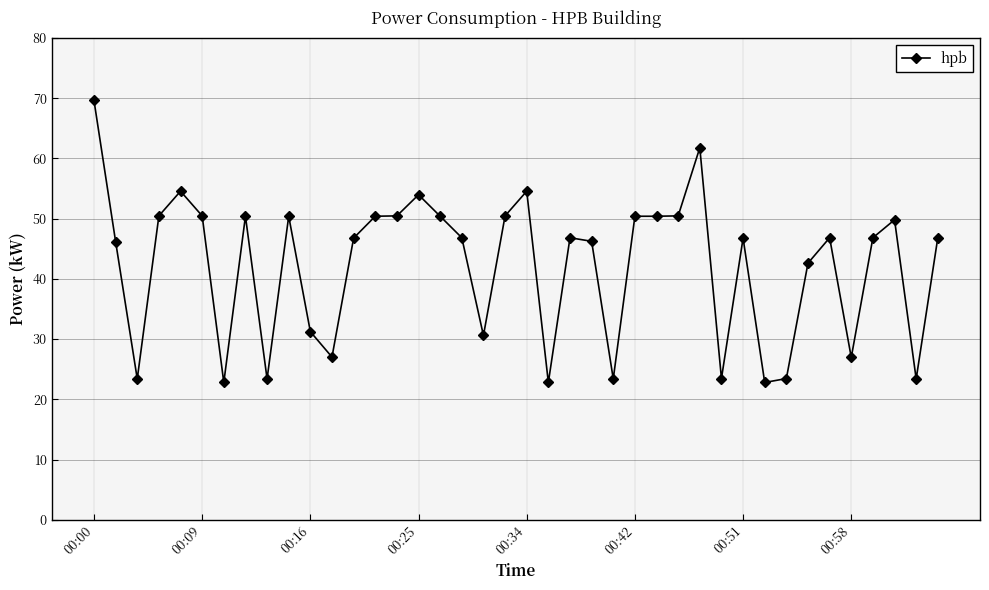

What is the smallest value displayed?

22.8